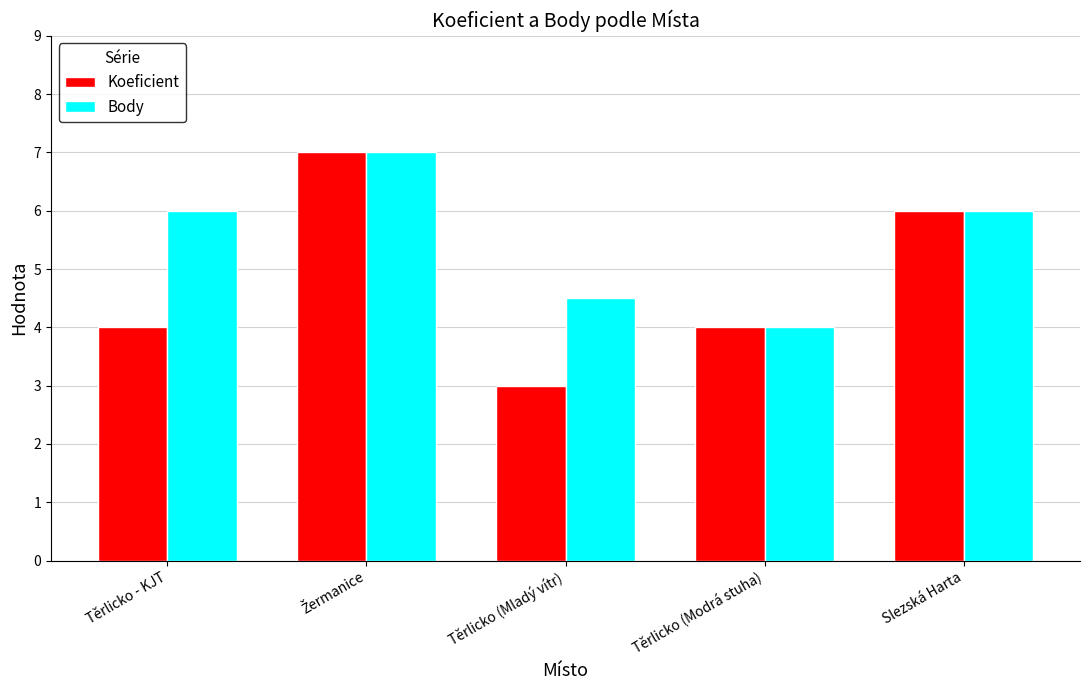

True or false: Koeficient has a value of 0.9 at Těrlicko (Mladý vítr).

False